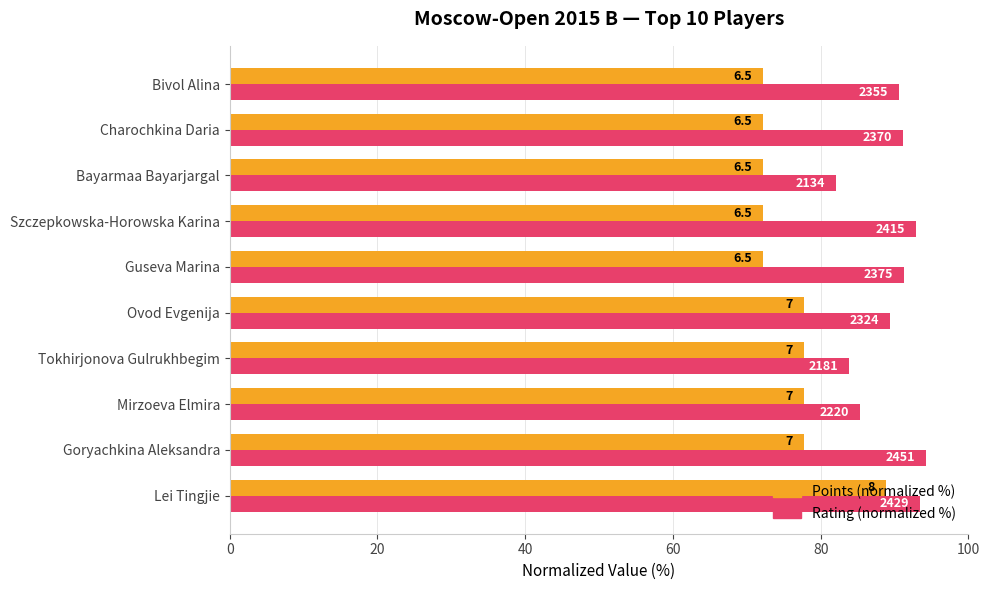

What are all the series names shown in the legend?

Points (normalized %), Rating (normalized %)